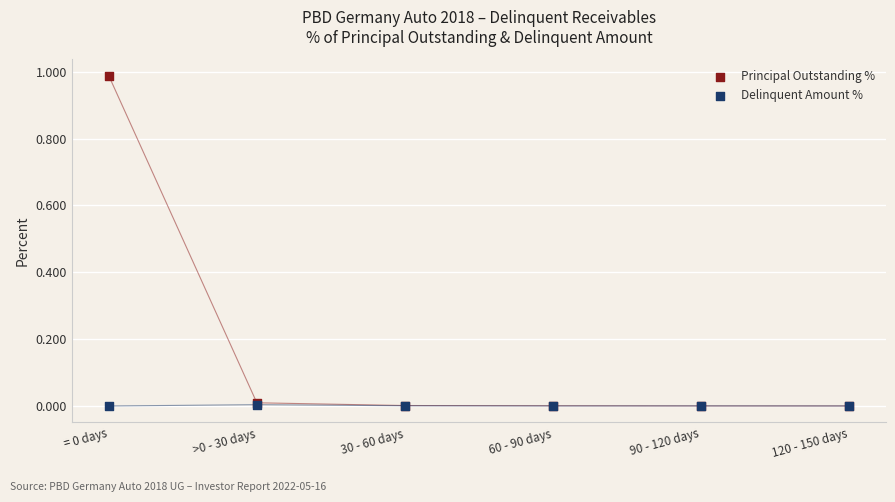

Which series has the largest Y range (max minus min)?

Principal Outstanding %